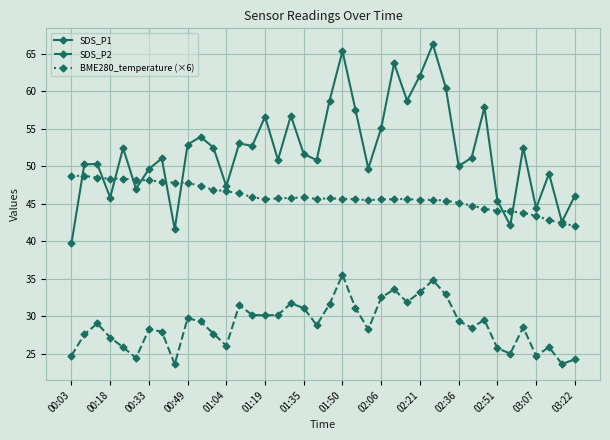

Rank the series by their maximum value, from lowest to highest.

SDS_P2, BME280_temperature (×6), SDS_P1